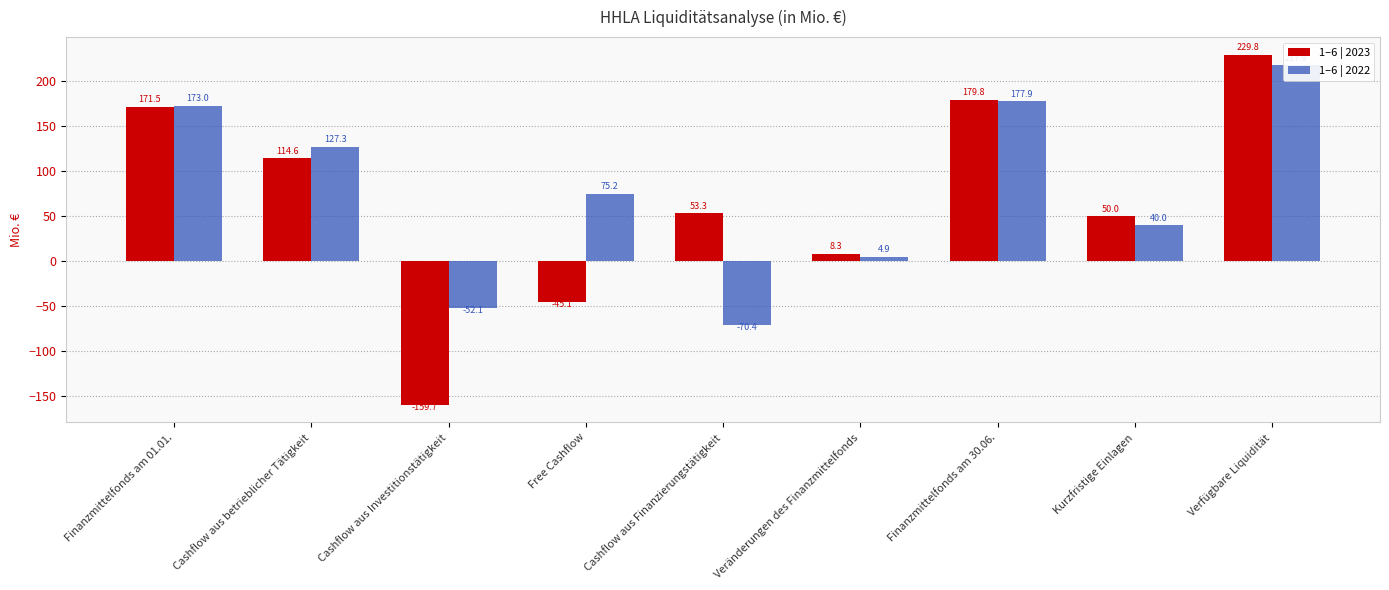

Is it true that 1–6 | 2023 equals 53.3 at Cashflow aus Finanzierungstätigkeit?

True